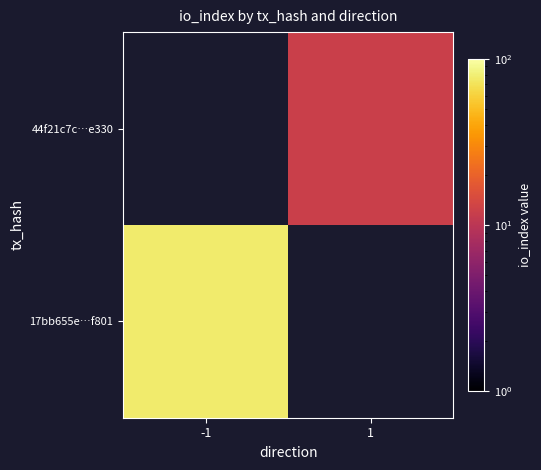

Between -1 and 1, which is larger?

1